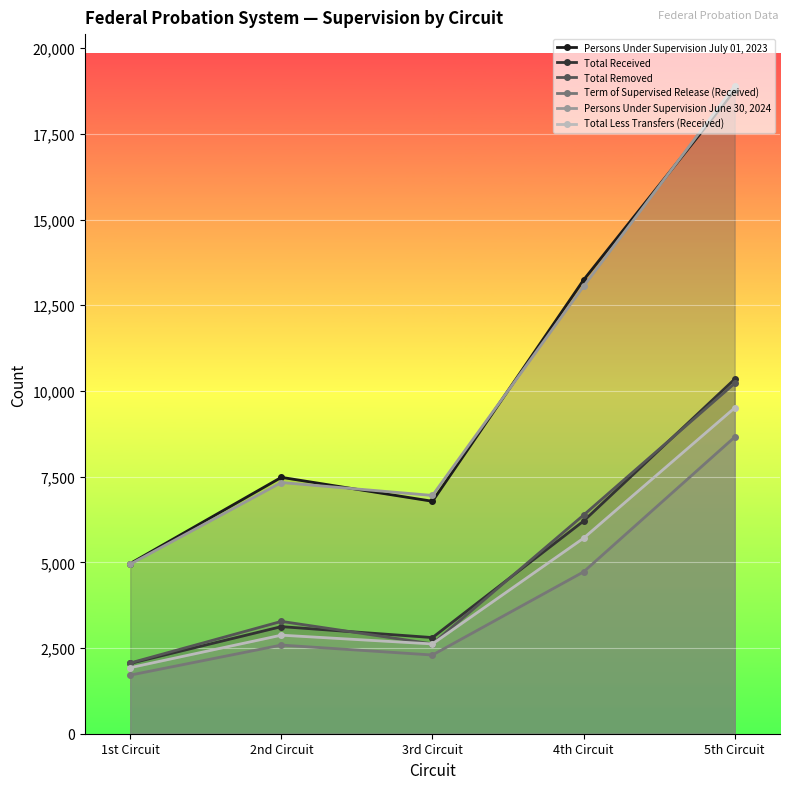

What is the highest value of the Total Received series?

10344